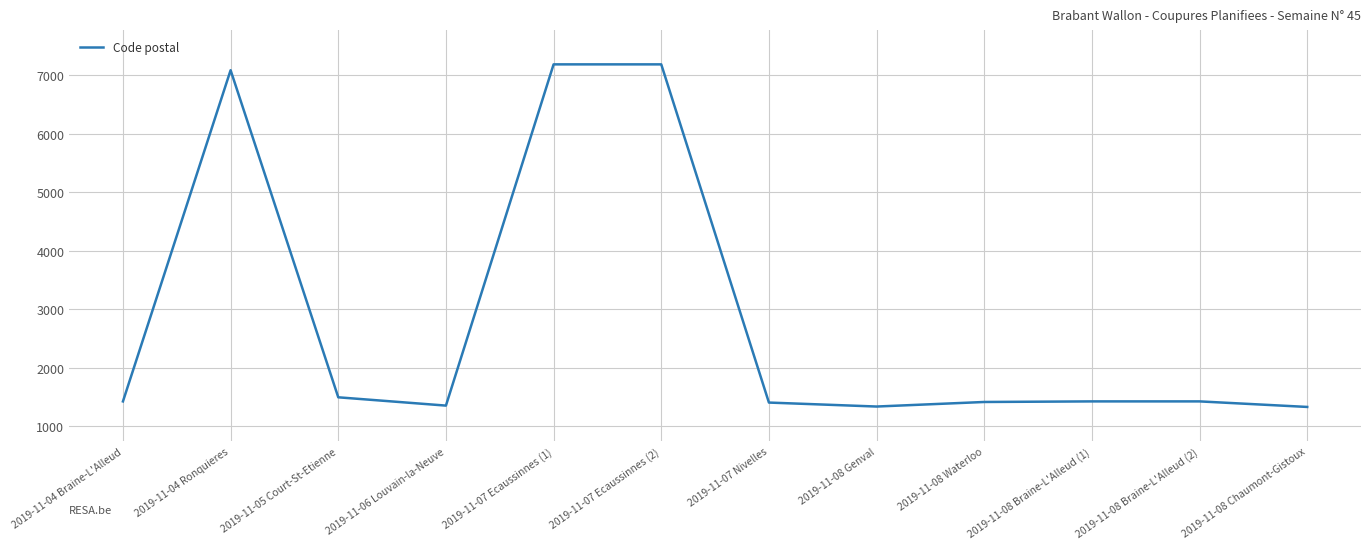

Is it true that the value at 2019-11-08 Chaumont-Gistoux is 1325?

True